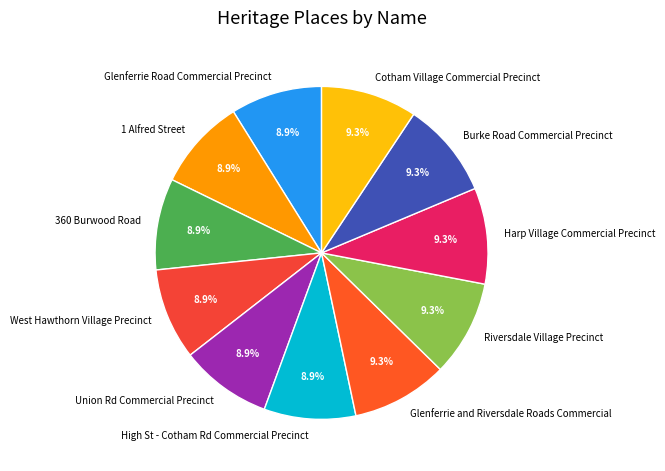

Does Burke Road Commercial Precinct account for over 50% of the chart?

No